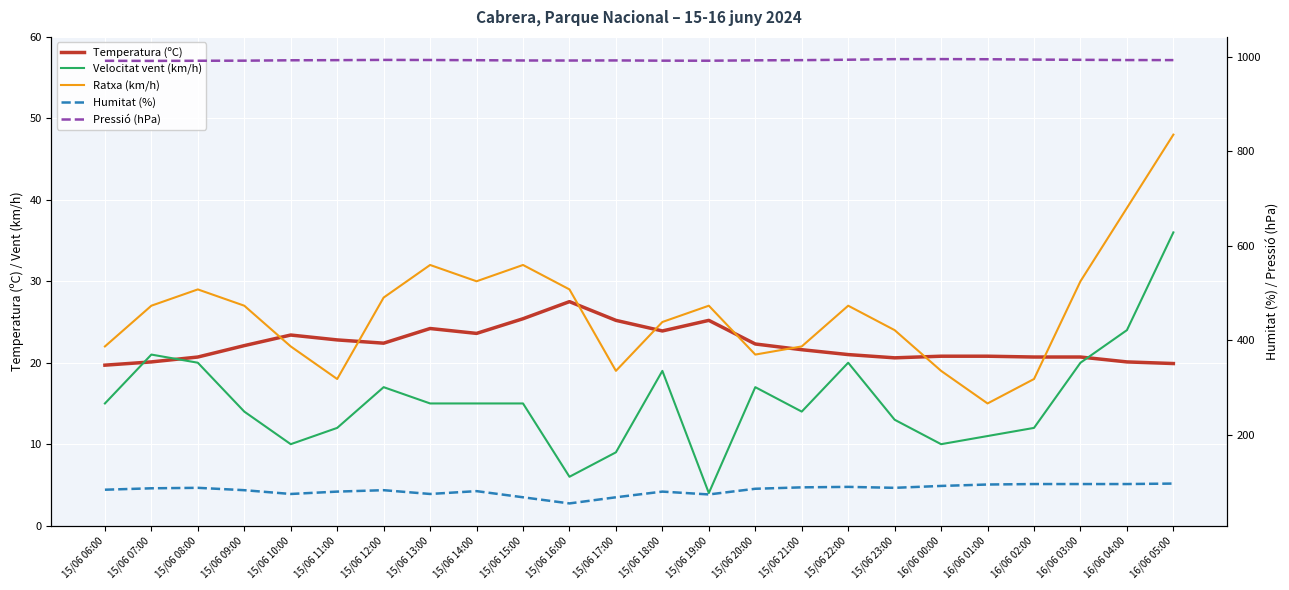

How many times do Temperatura (ºC) and Velocitat vent (km/h) cross each other?

3